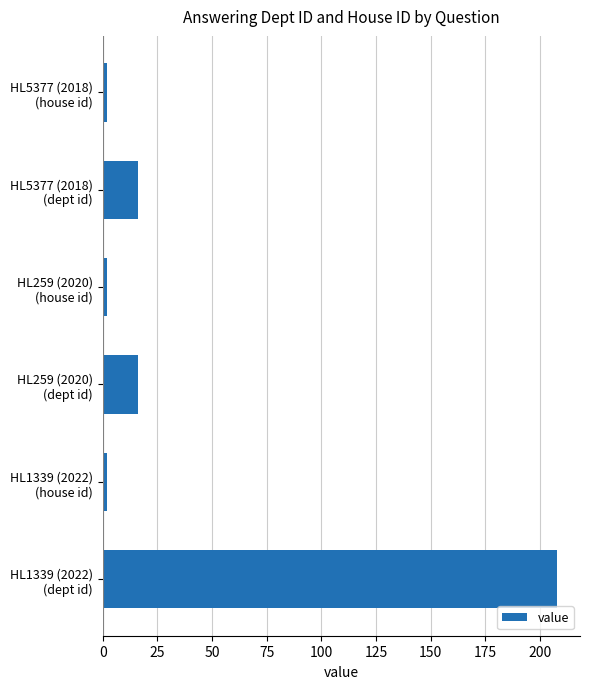

Reading bottom to top, extract all data points from this chart.

208	2	16	2	16	2